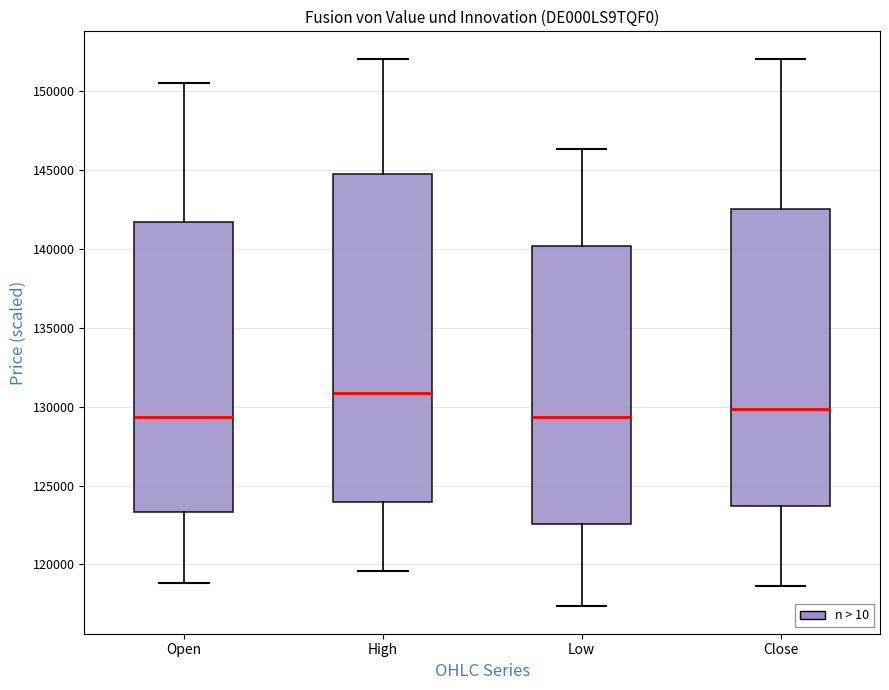

Reading left to right, transcribe this box plot: for each box, give where its median line is, the range the box spans, and where its two whiskers end, as read against the y-axis. The values are not printed on the chart, so give them approximately, as read against the axis.

Open: median 129500, box 123500 to 141500, whiskers 119000 to 150500
High: median 131000, box 124000 to 144500, whiskers 119500 to 152000
Low: median 129500, box 122500 to 140000, whiskers 117500 to 146500
Close: median 130000, box 123500 to 142500, whiskers 118500 to 152000